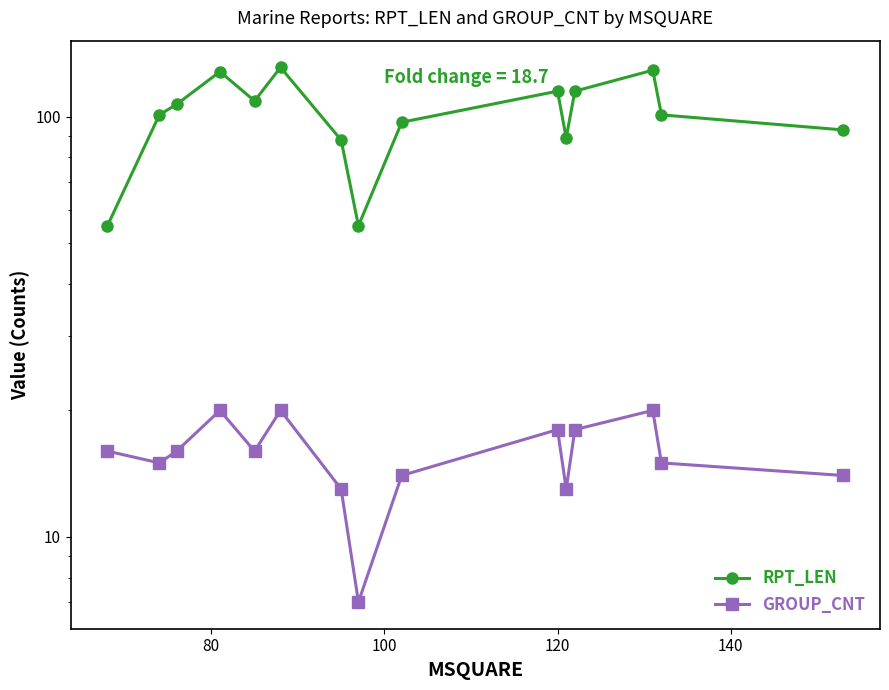

How many lines are shown in the chart?

2